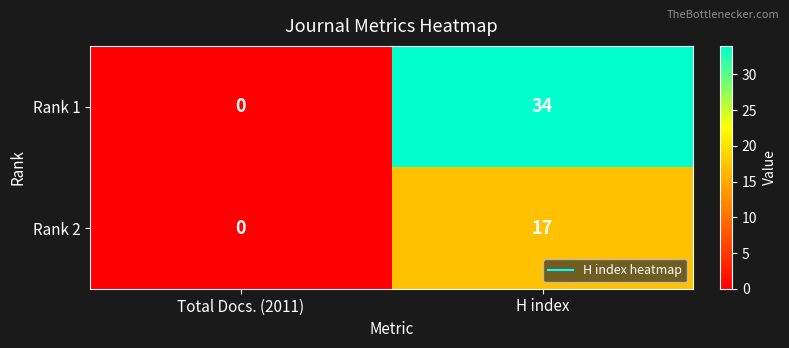

What is the sum of all Rank 2 values?

17